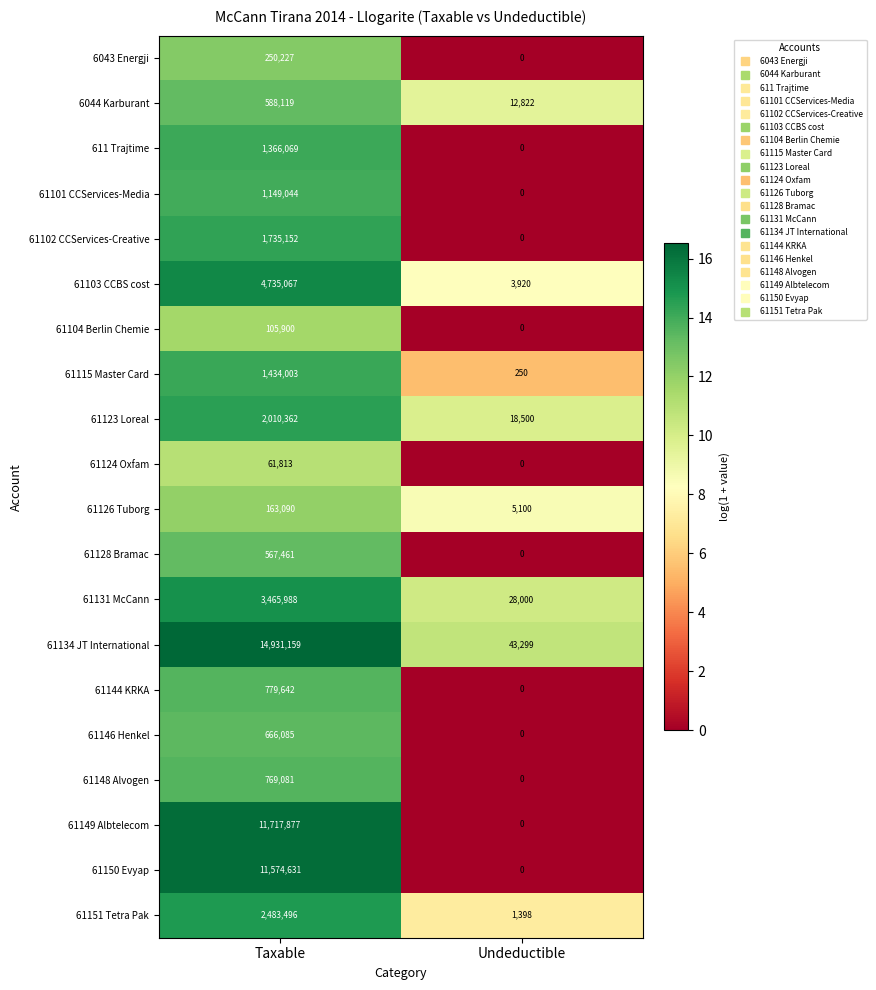

What is the maximum value for 61104 Berlin Chemie?

105900